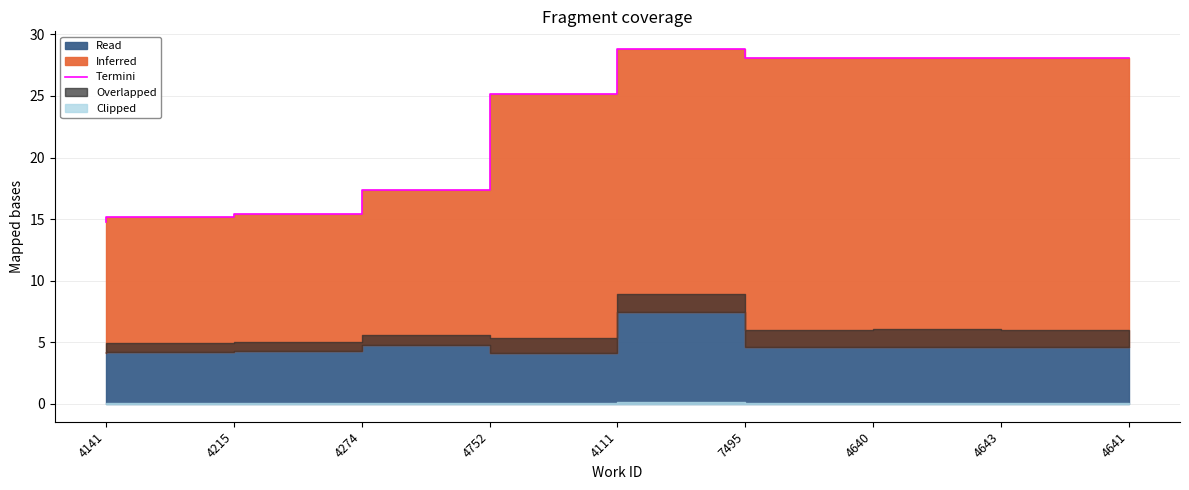

How many points are higher than both their immediate neighbors (excluding endpoints)?

2